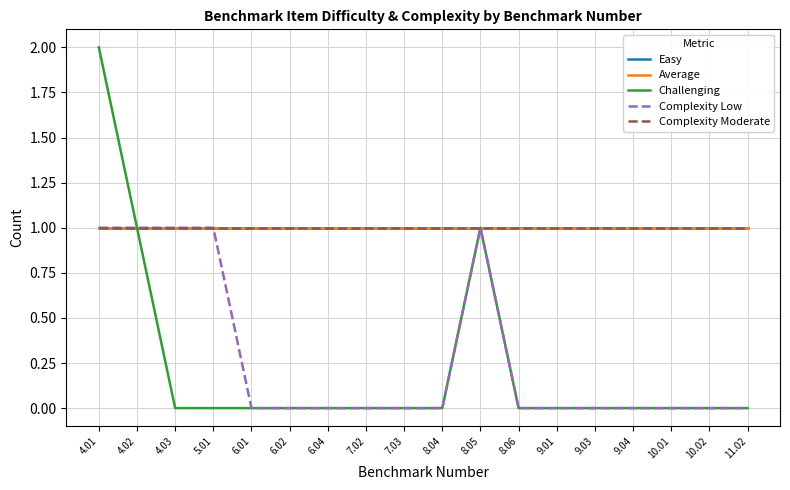

At how many categories does at least one series exceed 1?

1